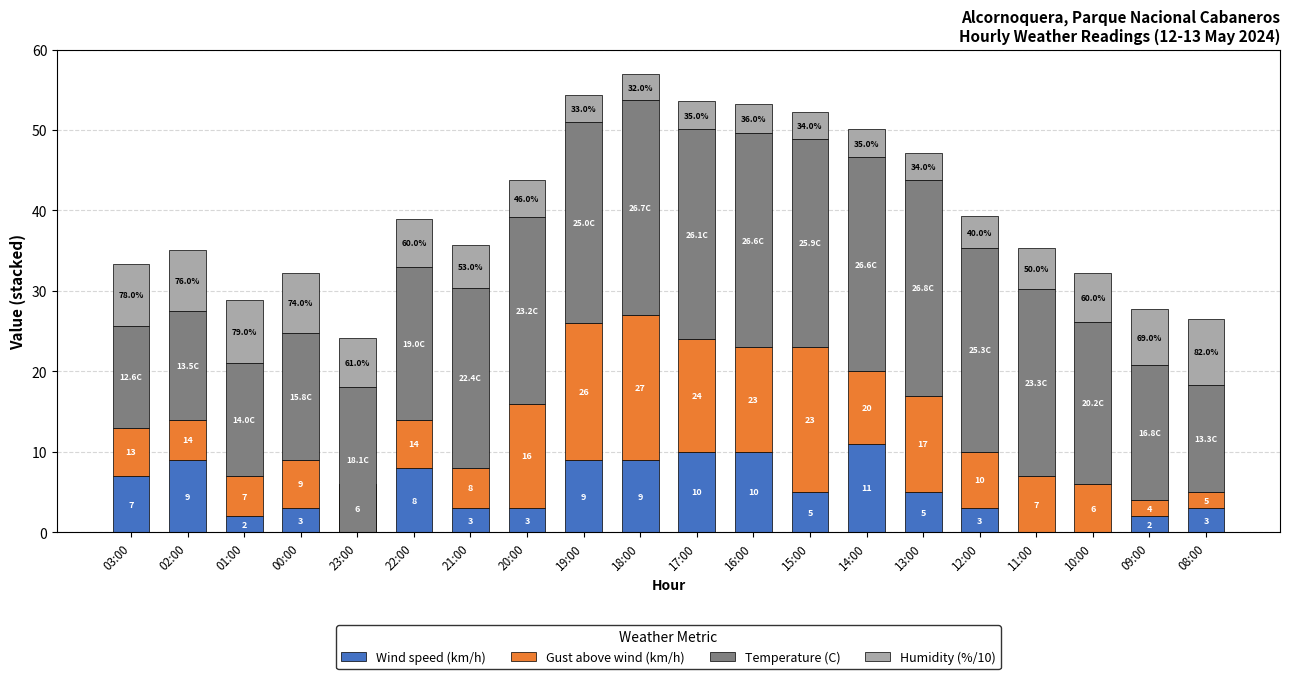

Where does the Humidity (%/10) series first go above 5?

03:00